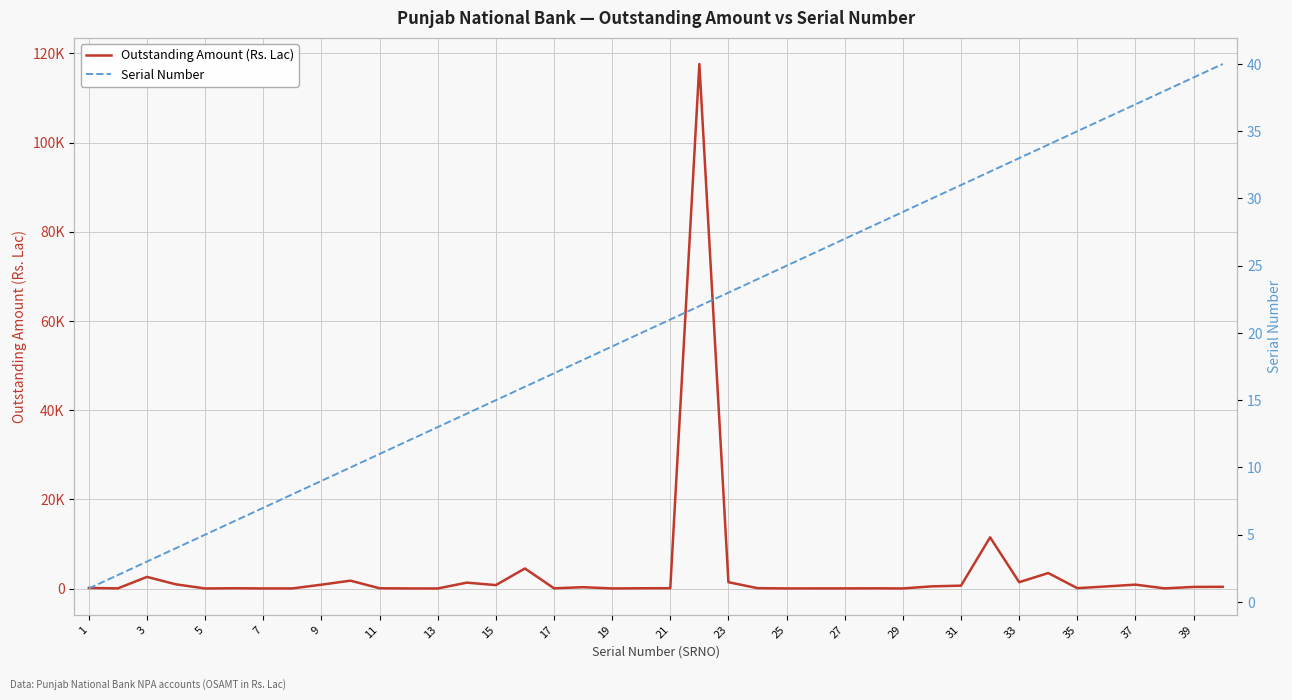

How many data points does each series have?

40